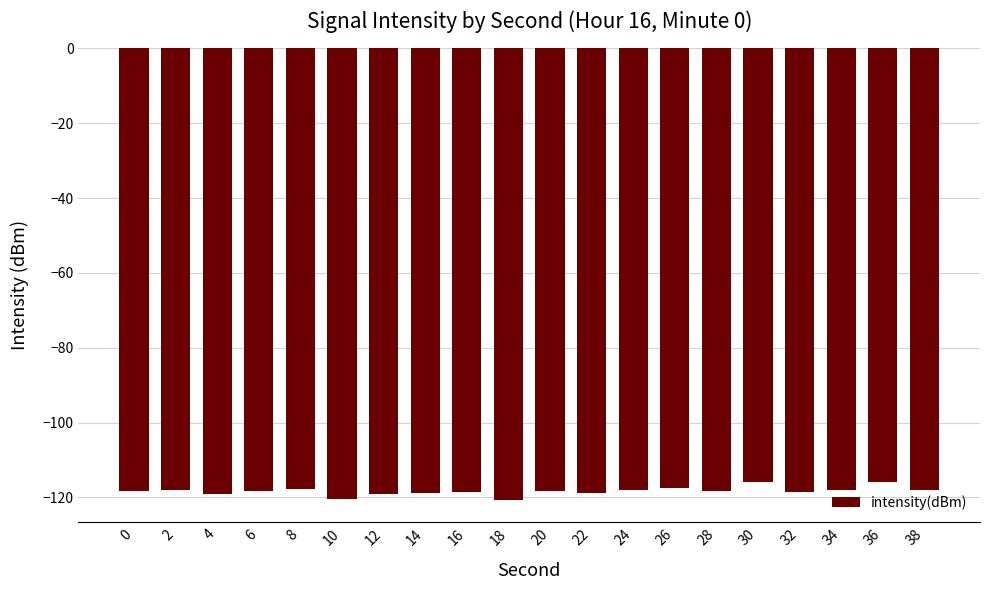

Is it true that the value at 36 is -115.8?

True